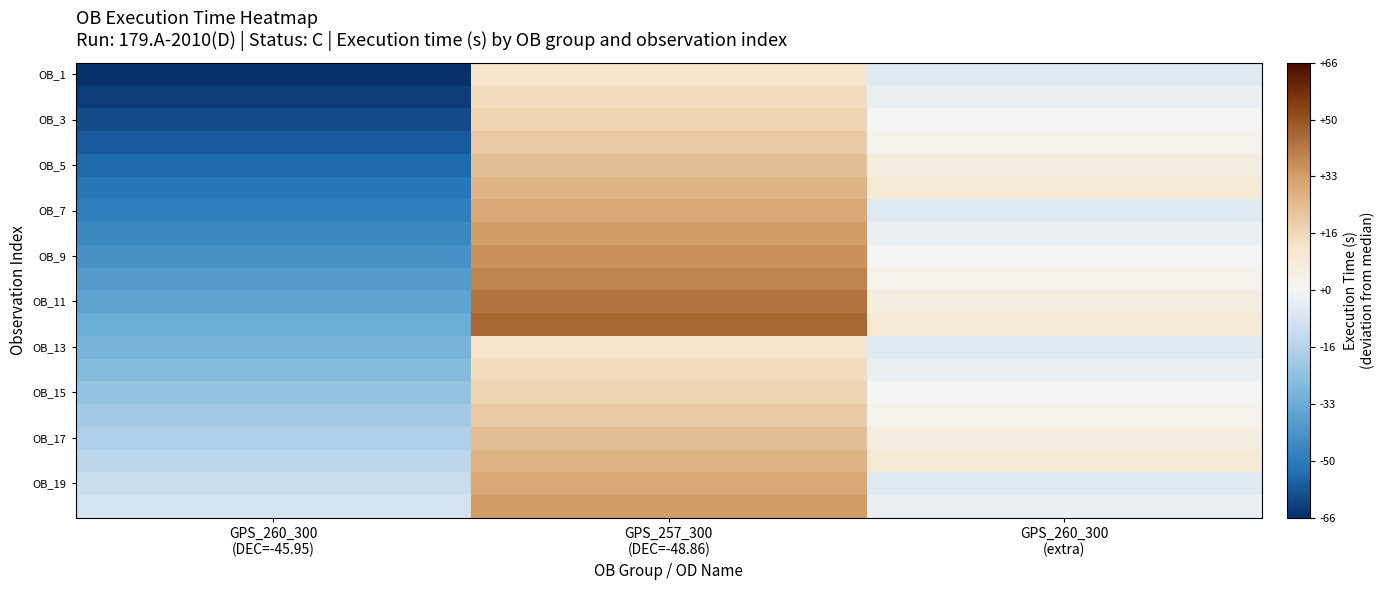

At which category is the sum across all series the highest?

GPS_257_300
(DEC=-48.86)